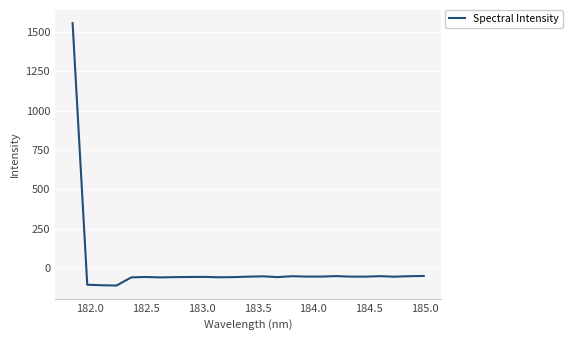

True or false: the data has more than 2 interior local peaks.

True